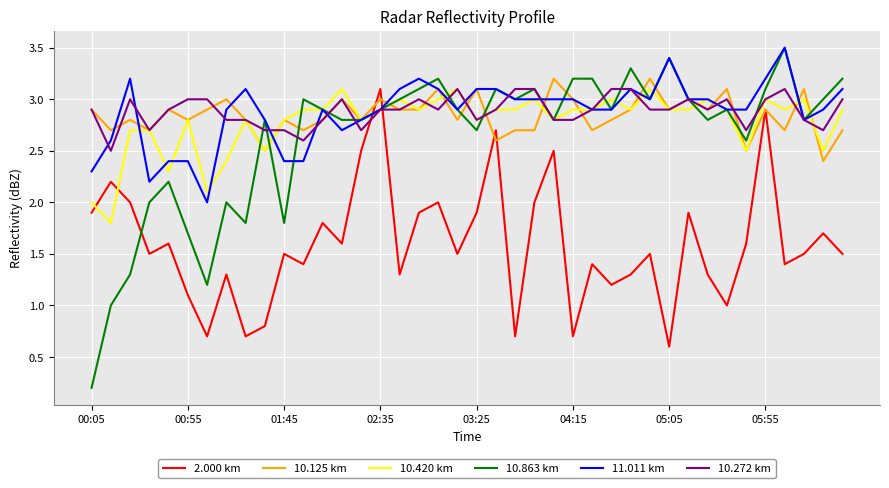

What is the lowest value of the 11.011 km series?

2.0